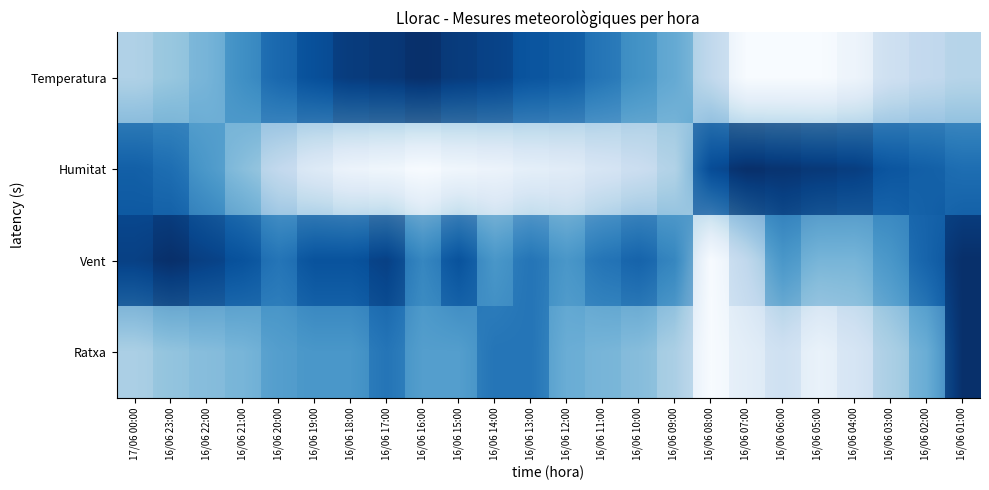

What is the greatest value displayed?

1.0